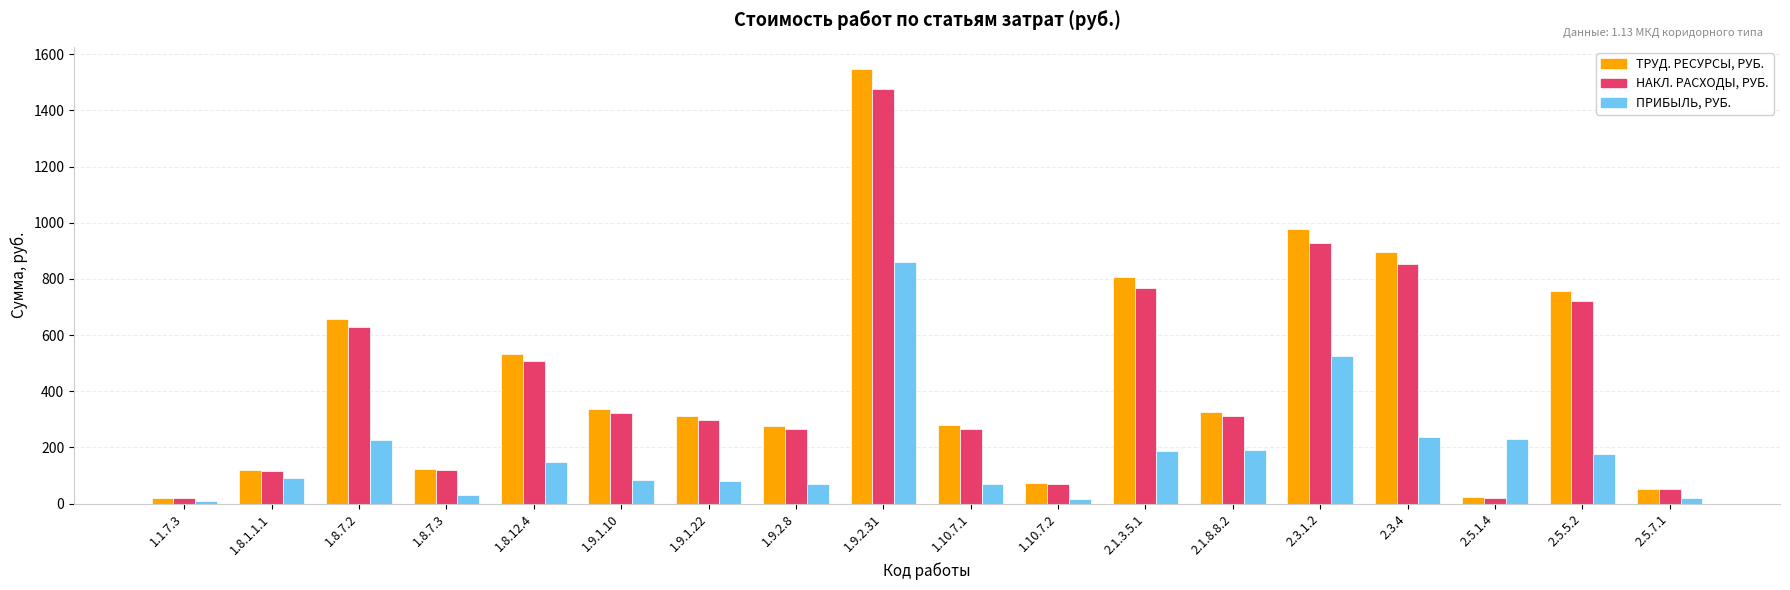

What is the highest value of the ТРУД. РЕСУРСЫ, РУБ. series?

1549.2